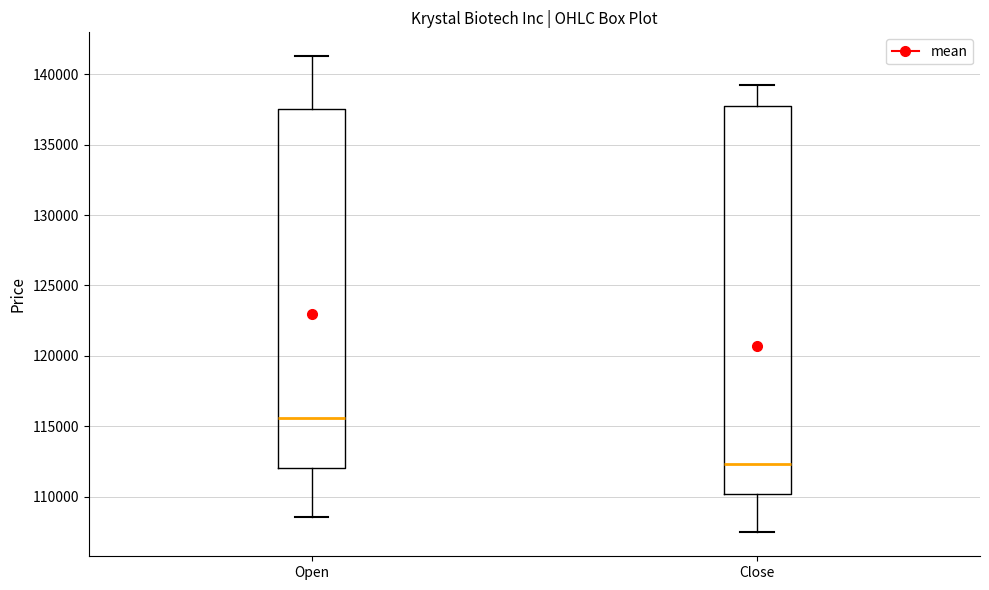

Comparing the boxes themselves (not the whiskers), which one is the tallest?

Close